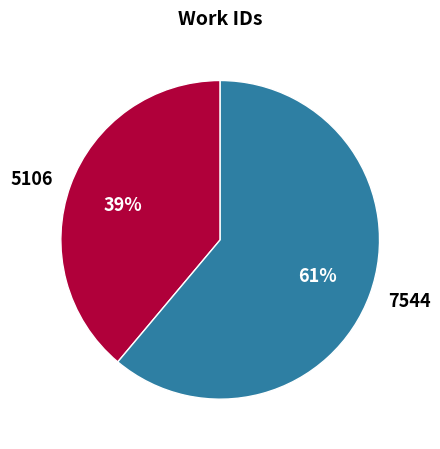

Which category has the biggest portion of the pie?

7544